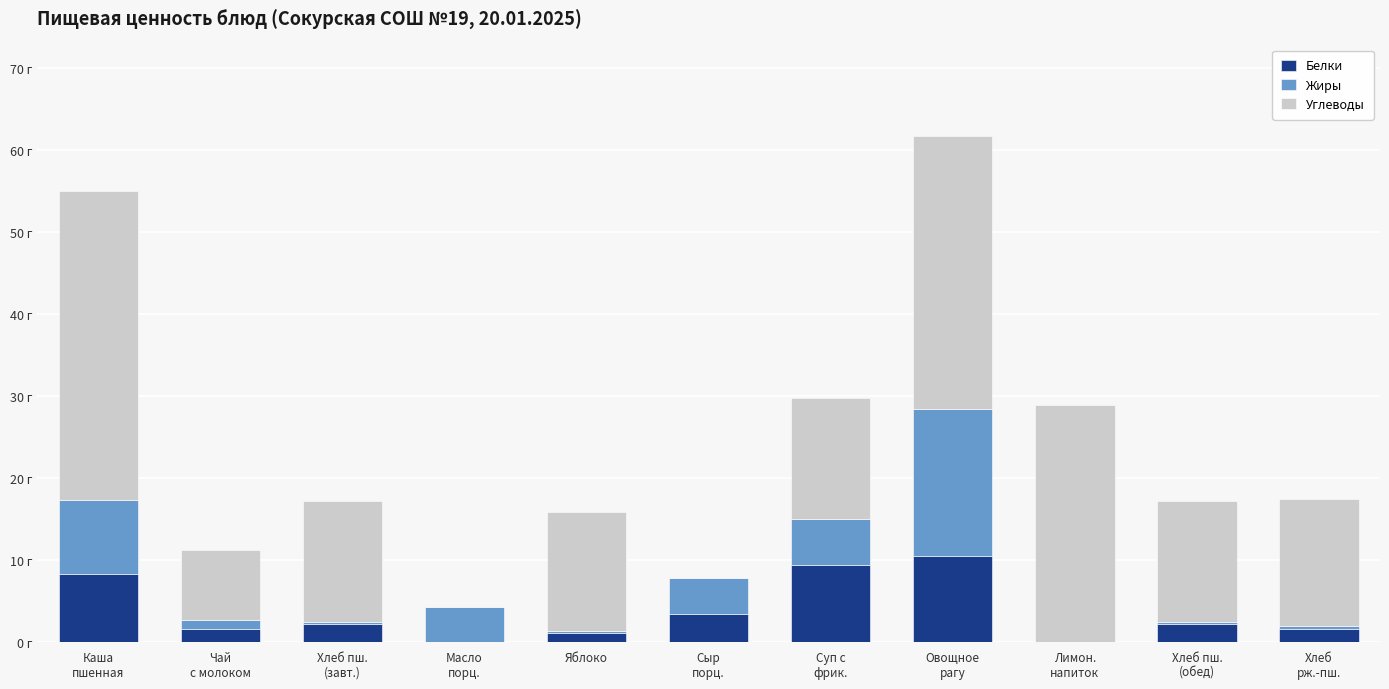

The Углеводы series shows 14.5 at Яблоко. True or false?

True